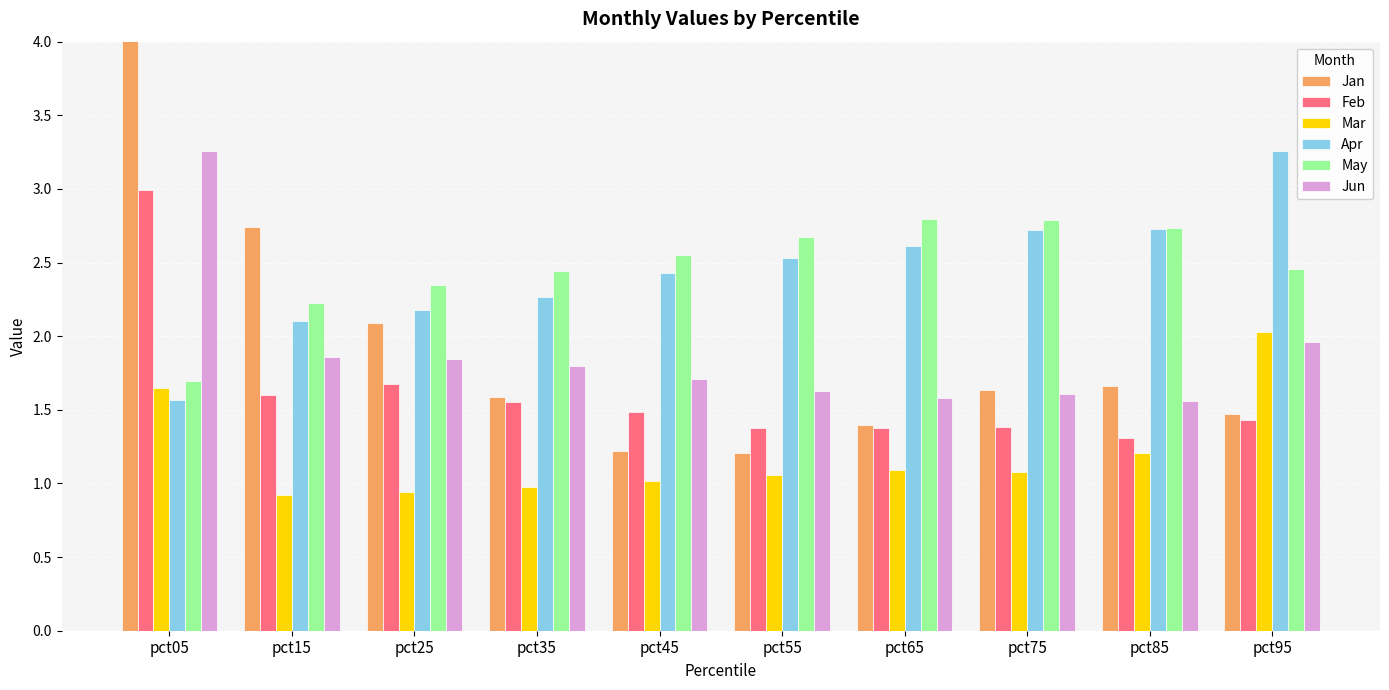

How many groups of bars are there?

10